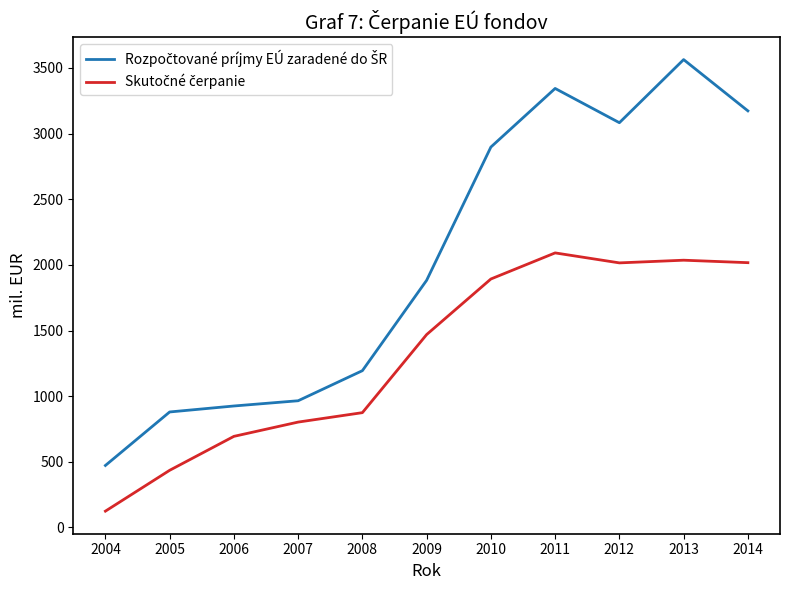

What is the difference between the highest and lowest values at 2006?

231.3